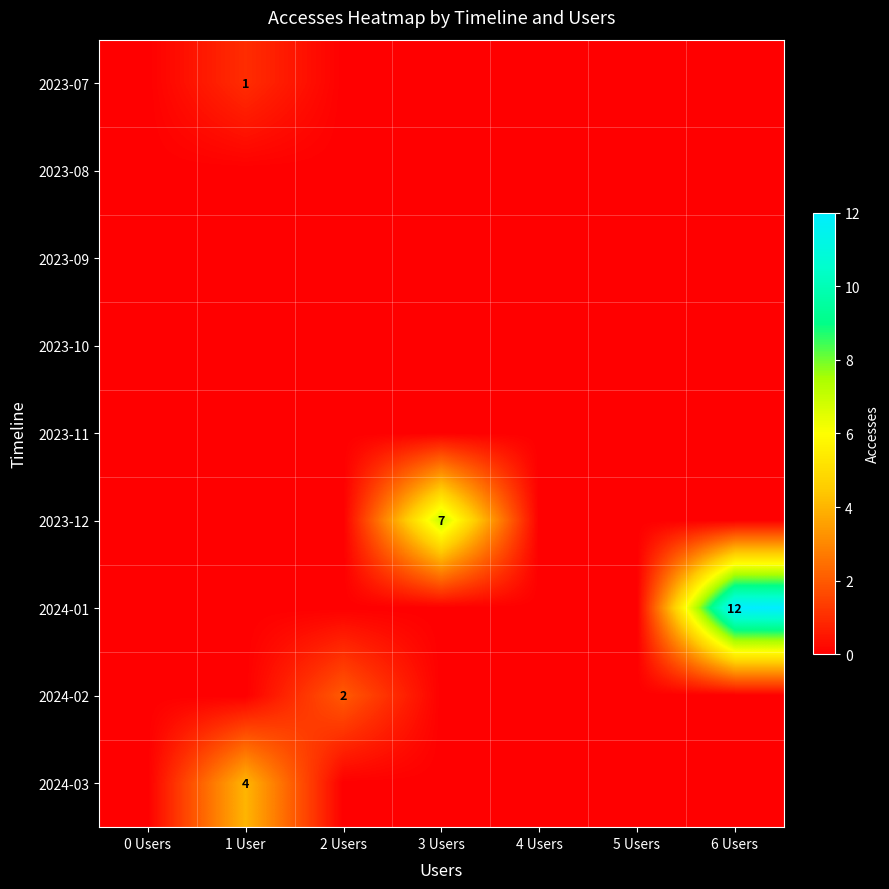

Is it true that 2023-12 equals 7 at 3 Users?

True